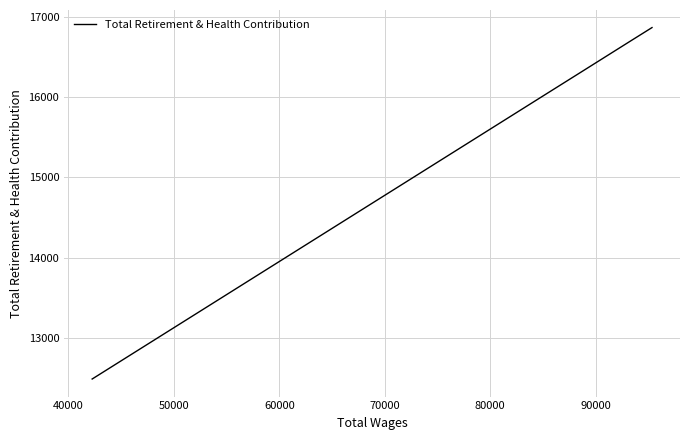

How many data points are above 16292?

2